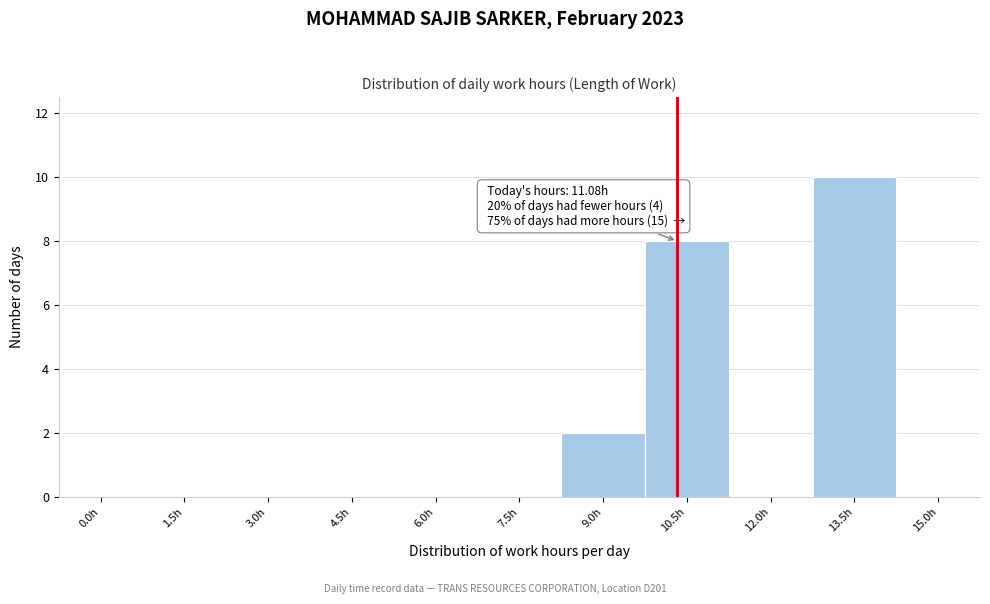

Reading right to left, list all the values displayed in this chart.

15.0h=0	13.5h=10	12.0h=0	10.5h=8	9.0h=2	7.5h=0	6.0h=0	4.5h=0	3.0h=0	1.5h=0	0.0h=0